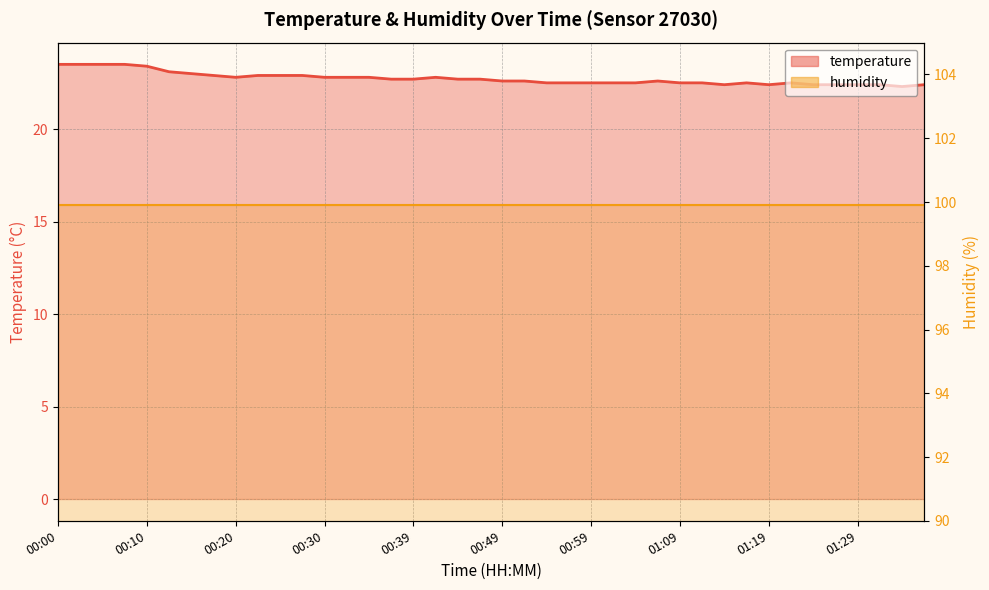

Which label corresponds to the smallest value in the chart?

01:34